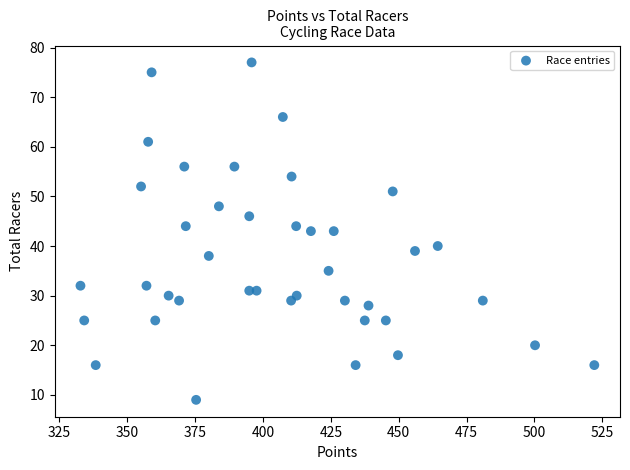

How many points are shown in the scatter plot?

40